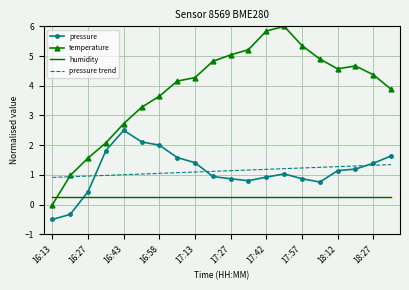

What is the highest value of the pressure series?

2.5